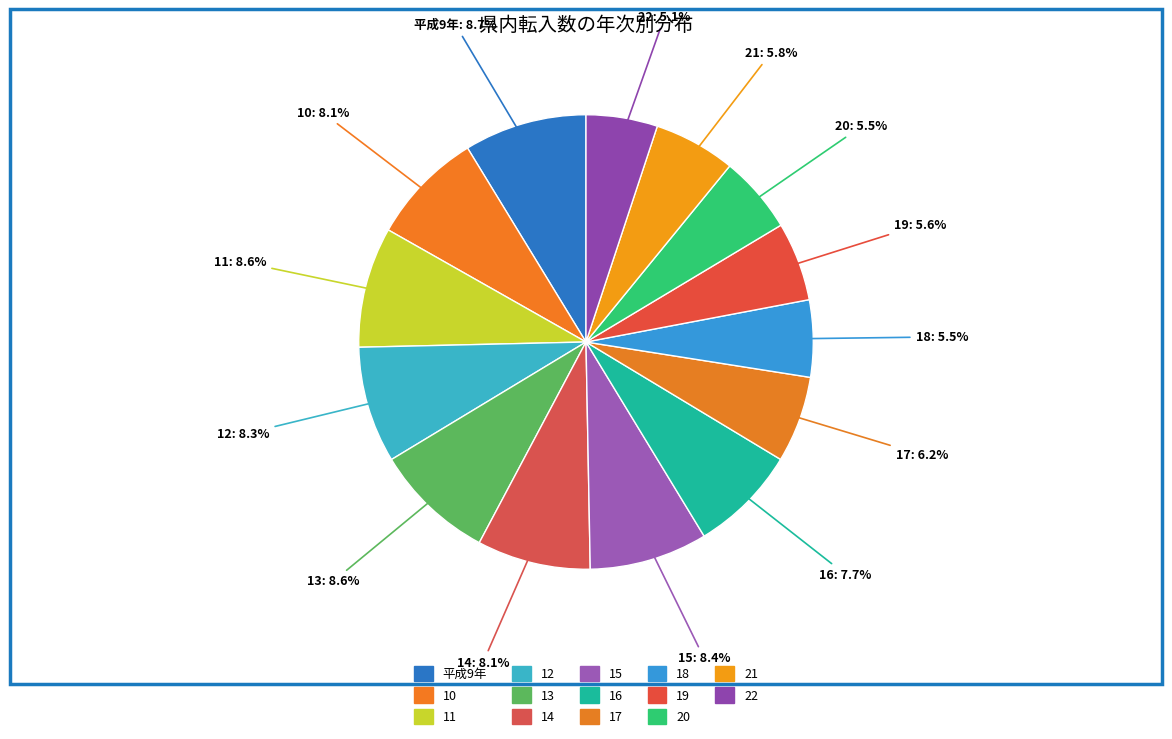

How many slices are in this pie chart?

14